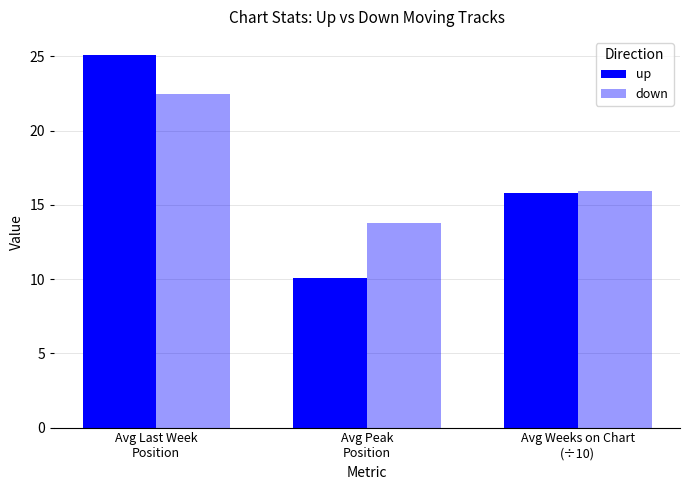

How many groups of bars are there?

3